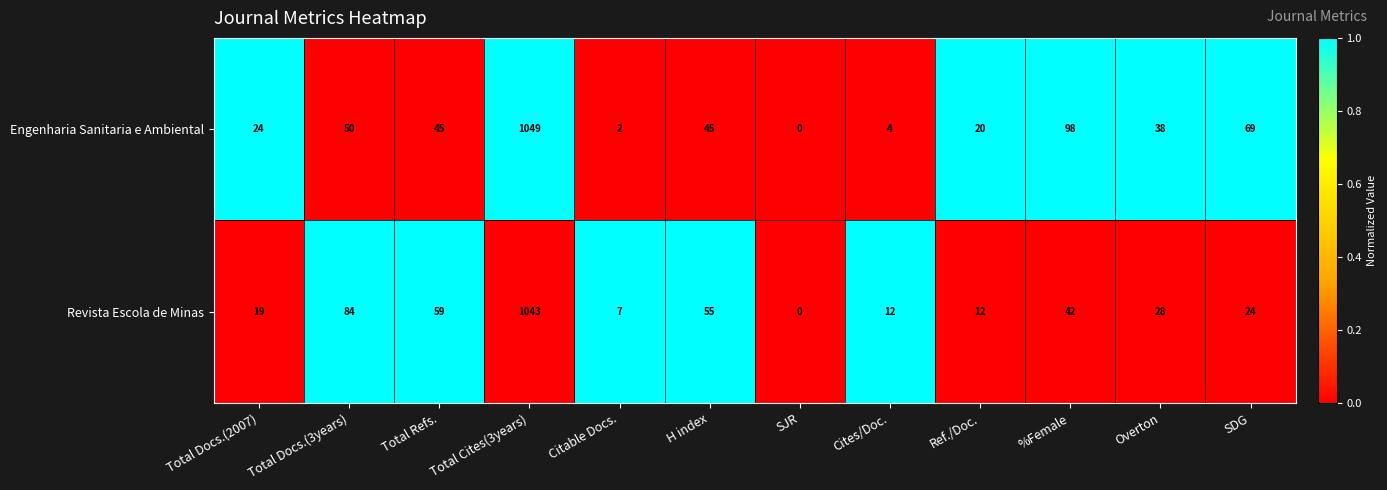

What is the difference between the maximum and second lowest values in the Revista Escola de Minas series?

1036